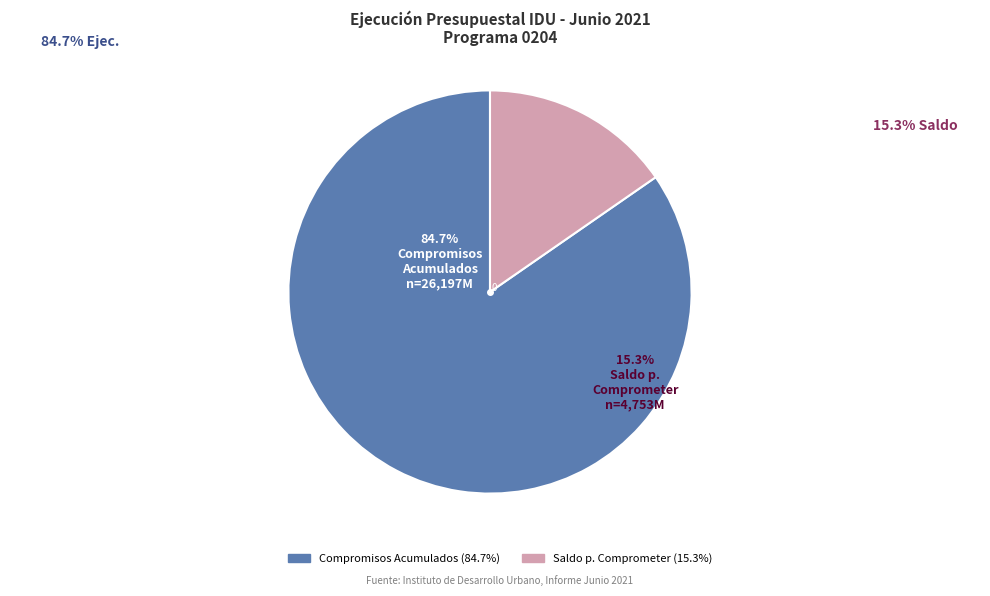

To the nearest percent, what is the average slice percentage?

50%